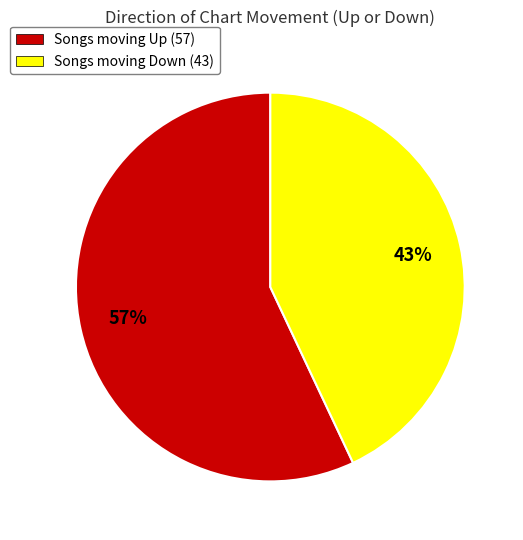

Does any single category account for the majority?

Yes